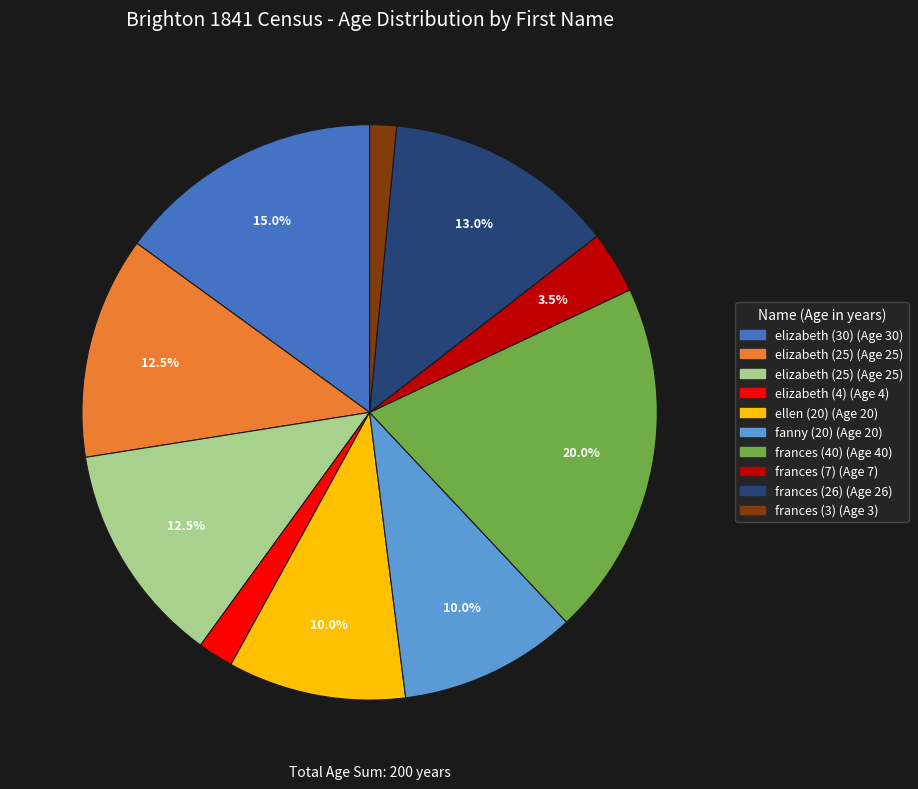

Does any single category account for the majority?

No